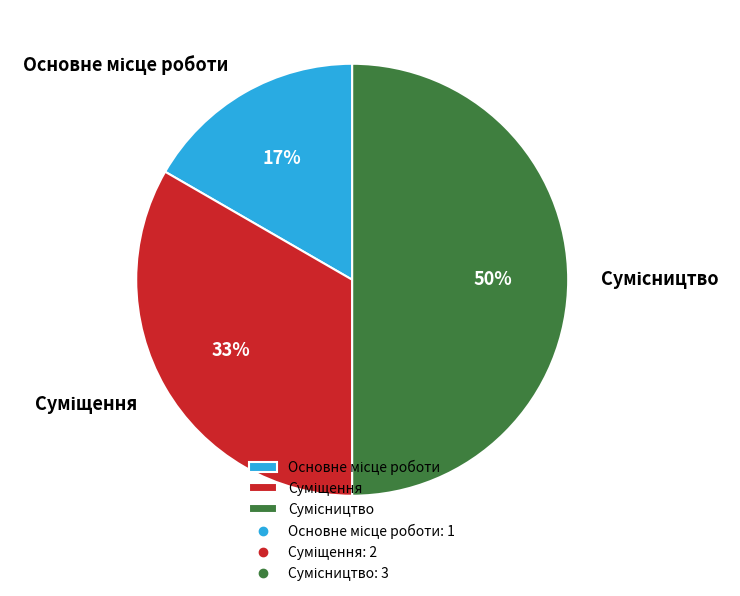

To the nearest percent, what is the difference between the largest and smallest slice percentages?

33%